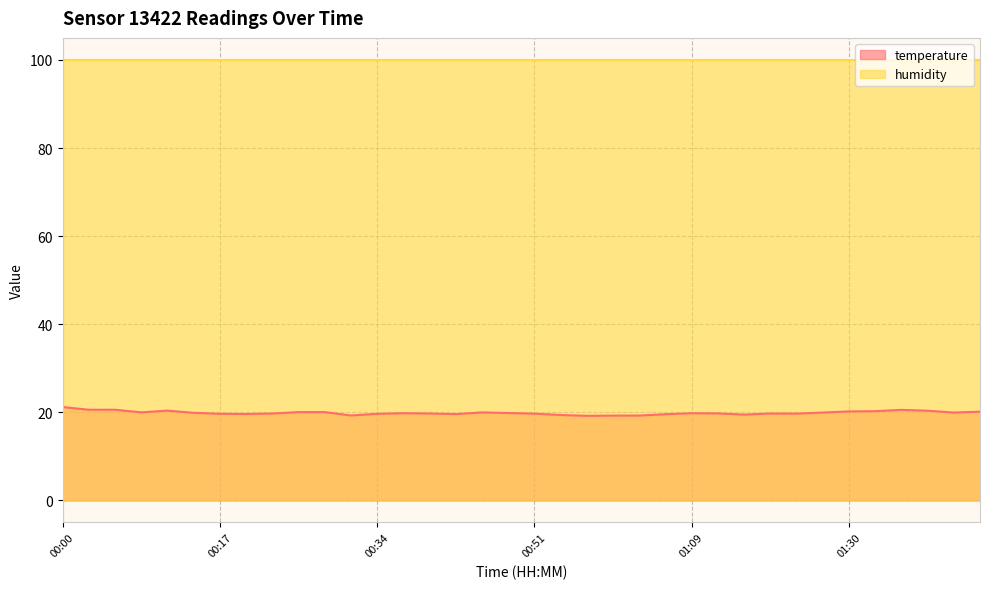

Approximately how many times larger is the value at 01:09 compared to 00:54?

1.0